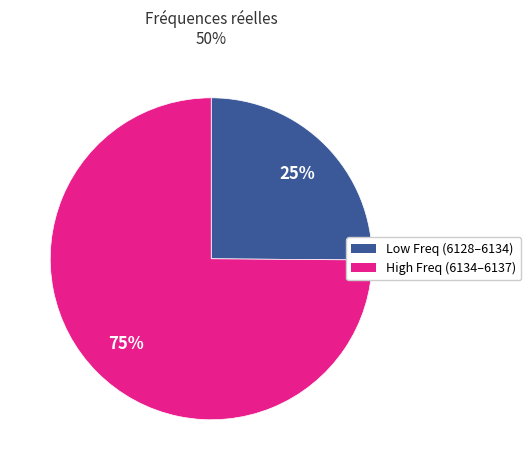

To the nearest percent, what is the average slice percentage?

50%